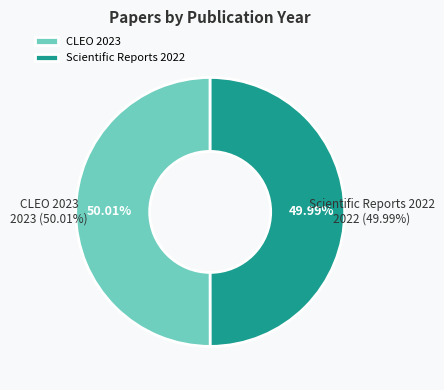

Do Various Scattering Regimes of Truncated (2023) and Special scattering regimes for conical (2022) together represent more than half of the pie?

Yes